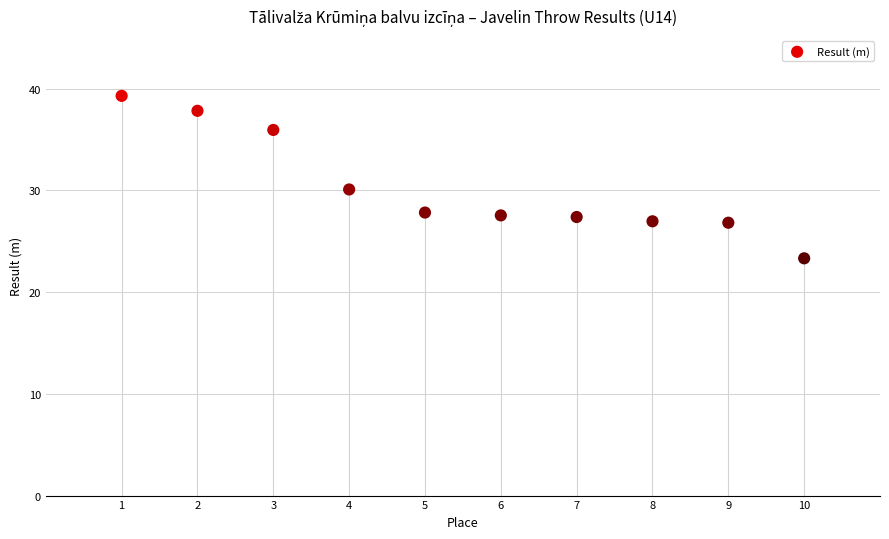

What Y value in the scatter plot is closest to 31?

30.1